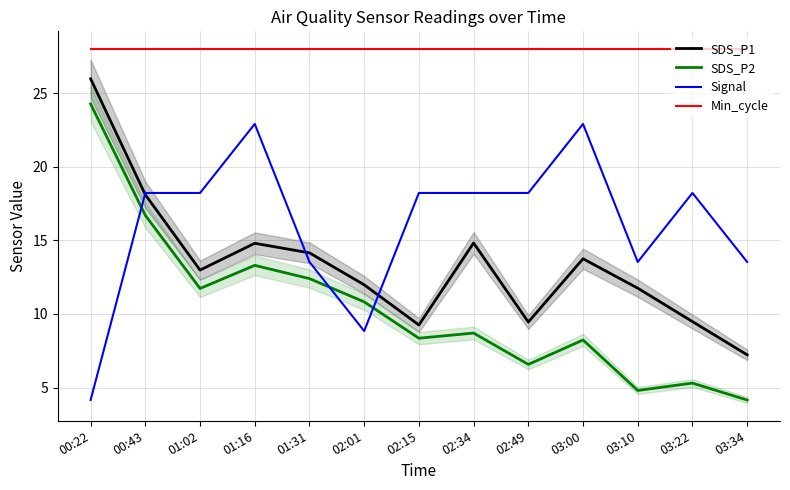

True or false: Signal has more than 1 points higher than both neighbors.

True